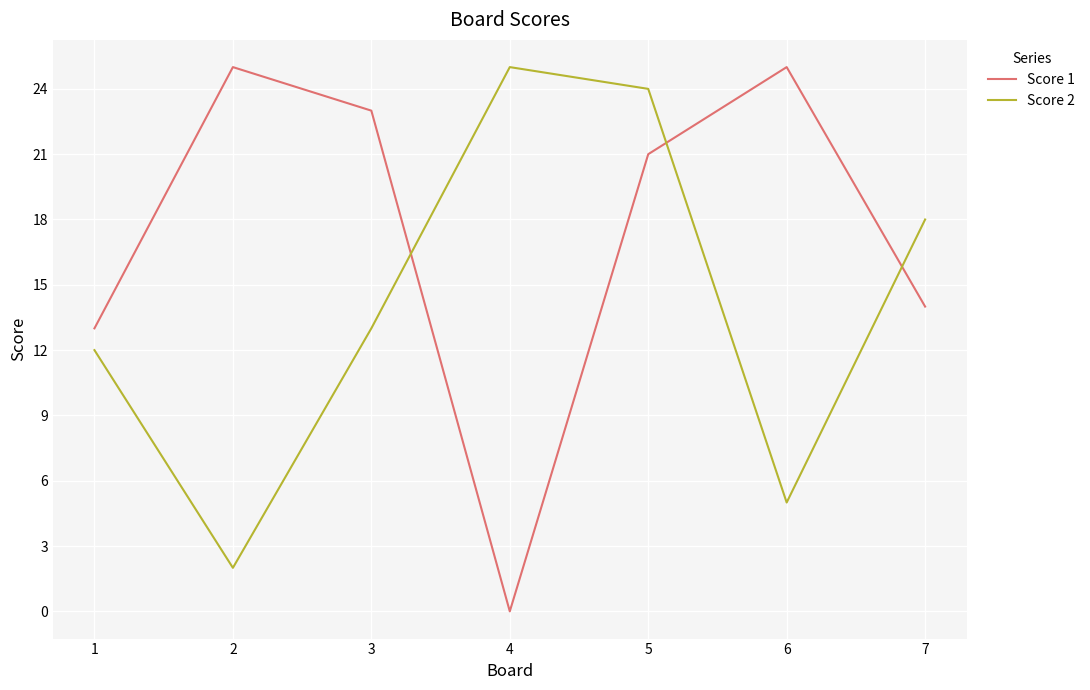

Which series has the largest total across all categories?

Score 1